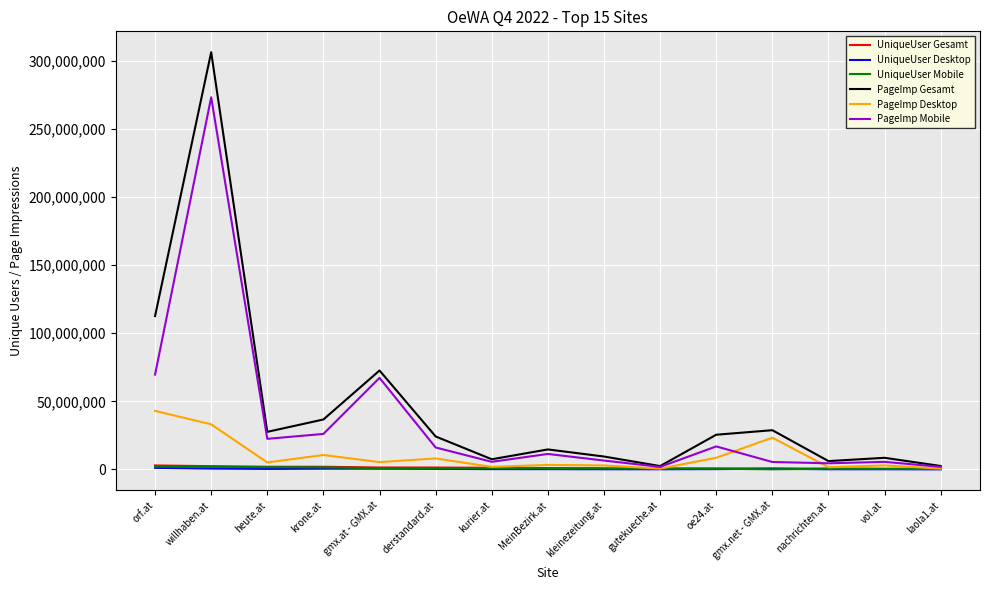

What is the greatest value displayed?

306436229